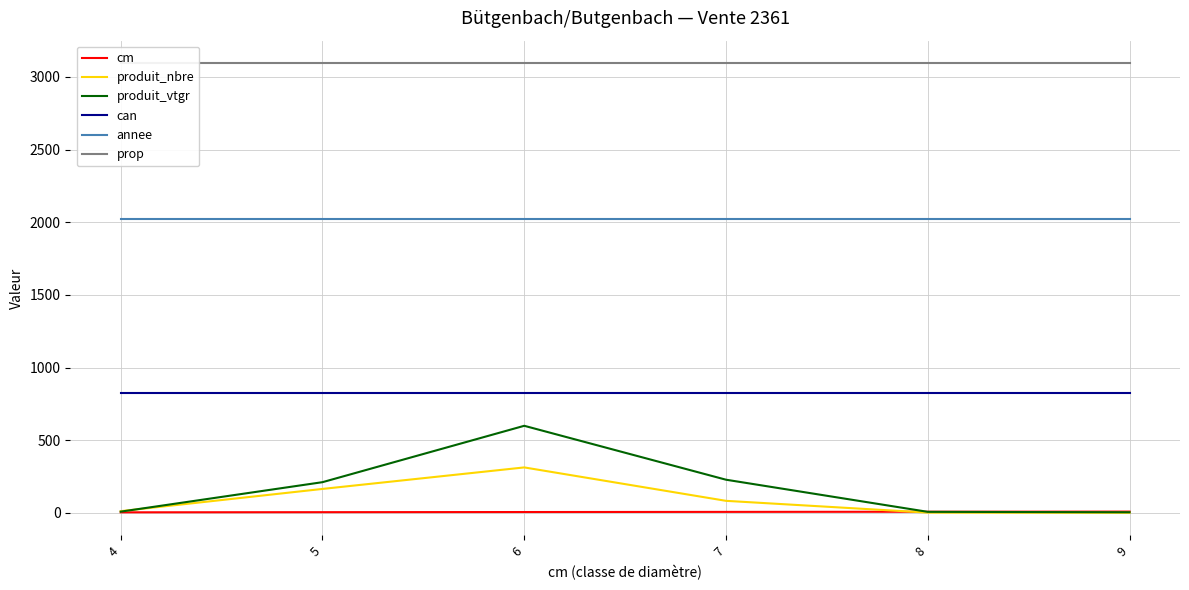

Is it true that annee equals 766.3 at 4?

False